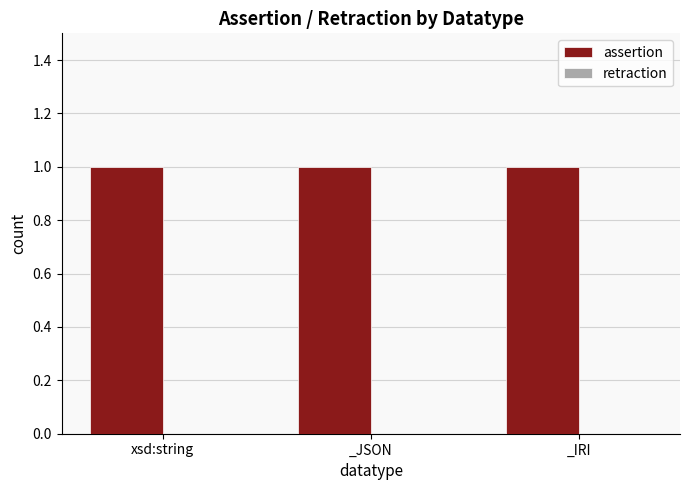

Count the number of data series in this chart.

2